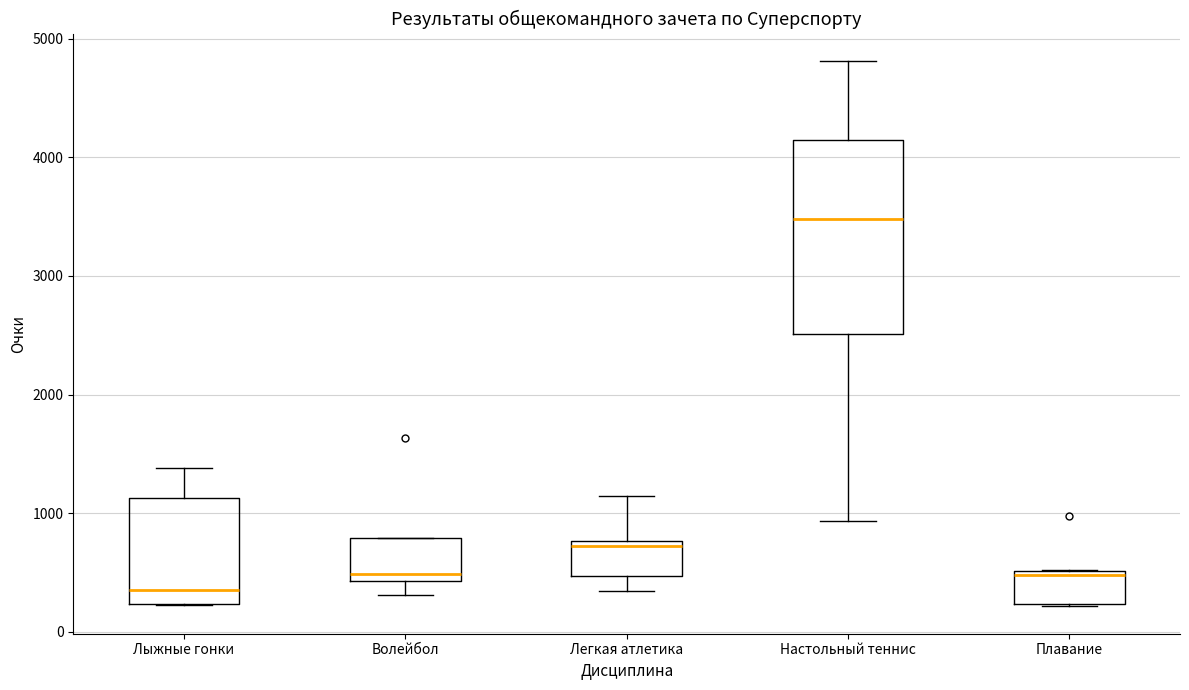

Where is the lower edge of the box for Плавание on the y-axis? The values are not printed on the chart, so give them approximately, as read against the axis.

200